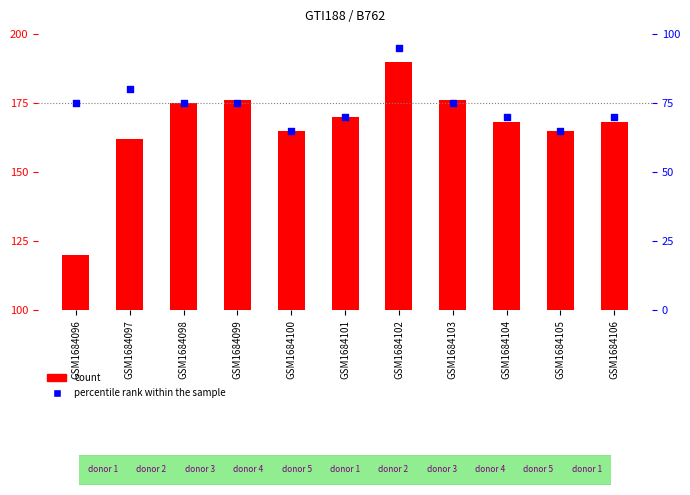

What are all the series names shown in the legend?

count, percentile rank within the sample